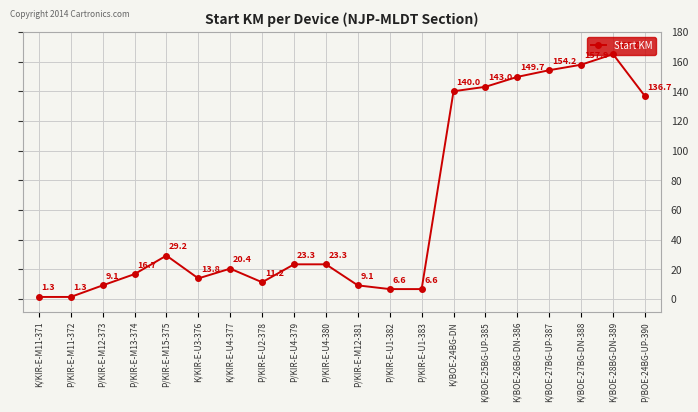

Between K/BOE-27BG-UP-387 and P/KIR-E-U2-378, which is larger?

K/BOE-27BG-UP-387